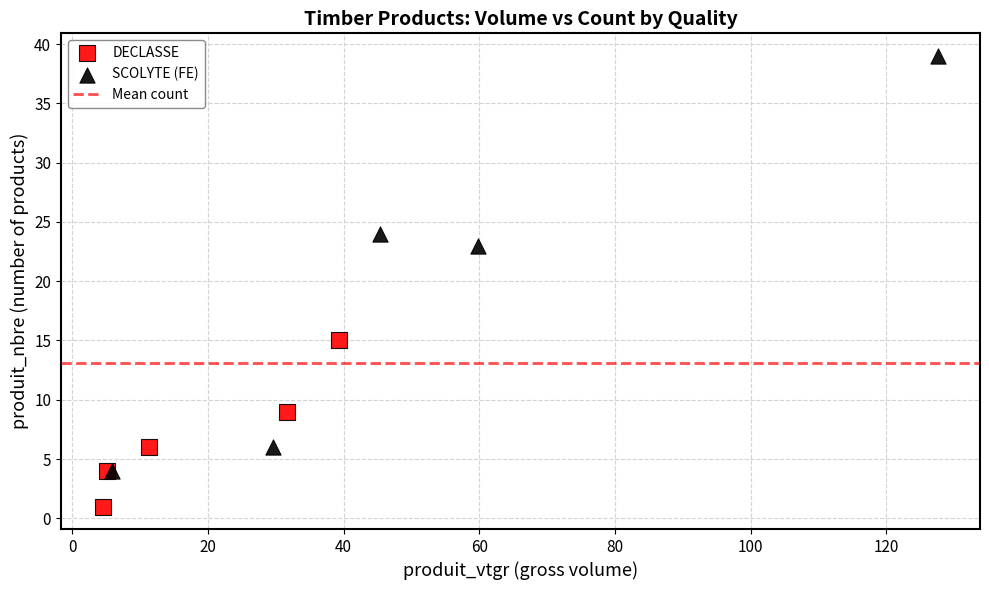

Which series contains the highest Y value?

SCOLYTE (FE)